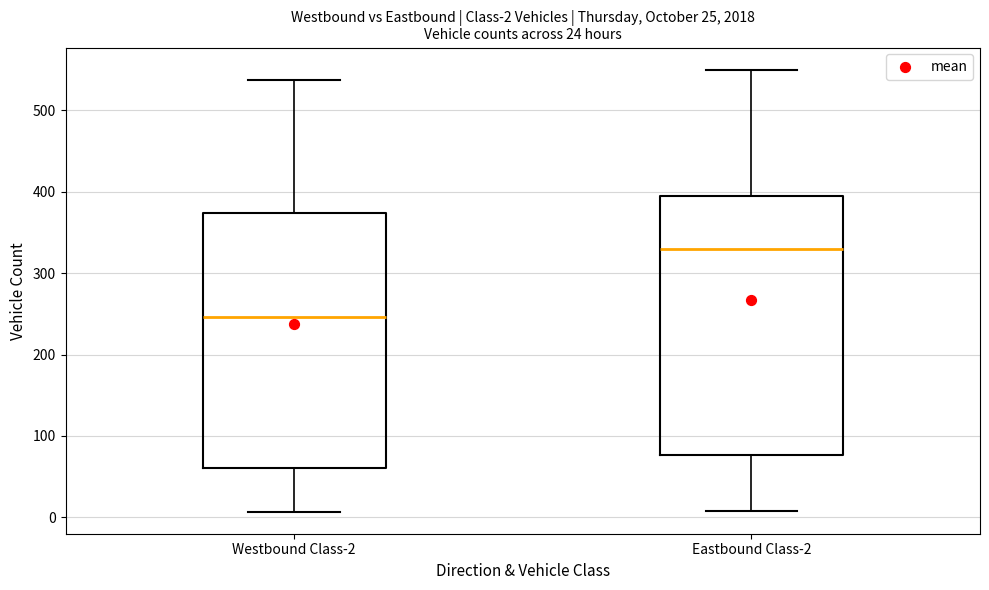

Which box has the lowest median line?

Westbound Class-2